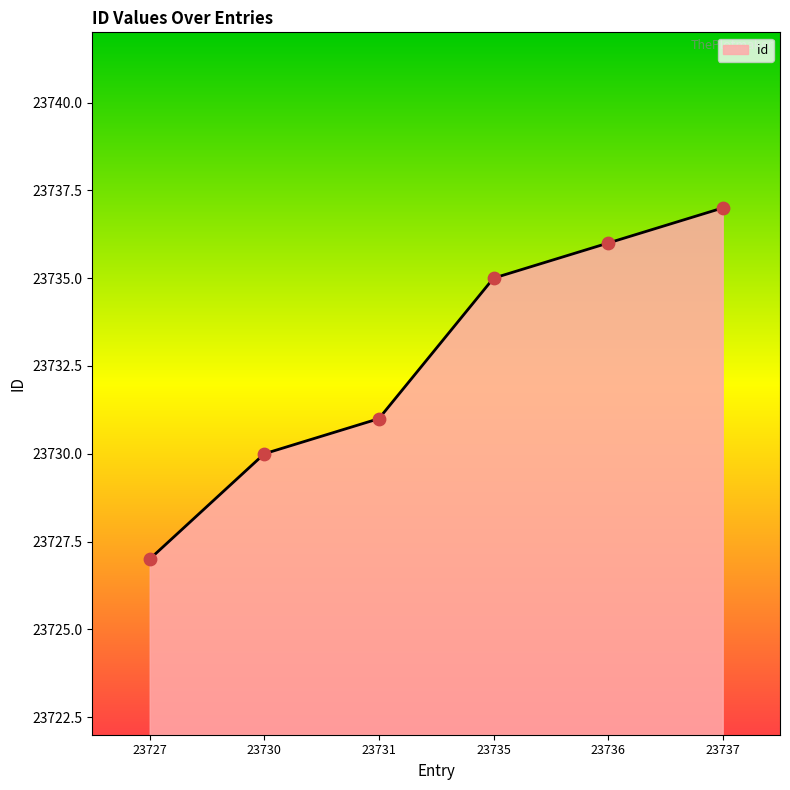

Between 23737 and 23735, which is larger?

23737